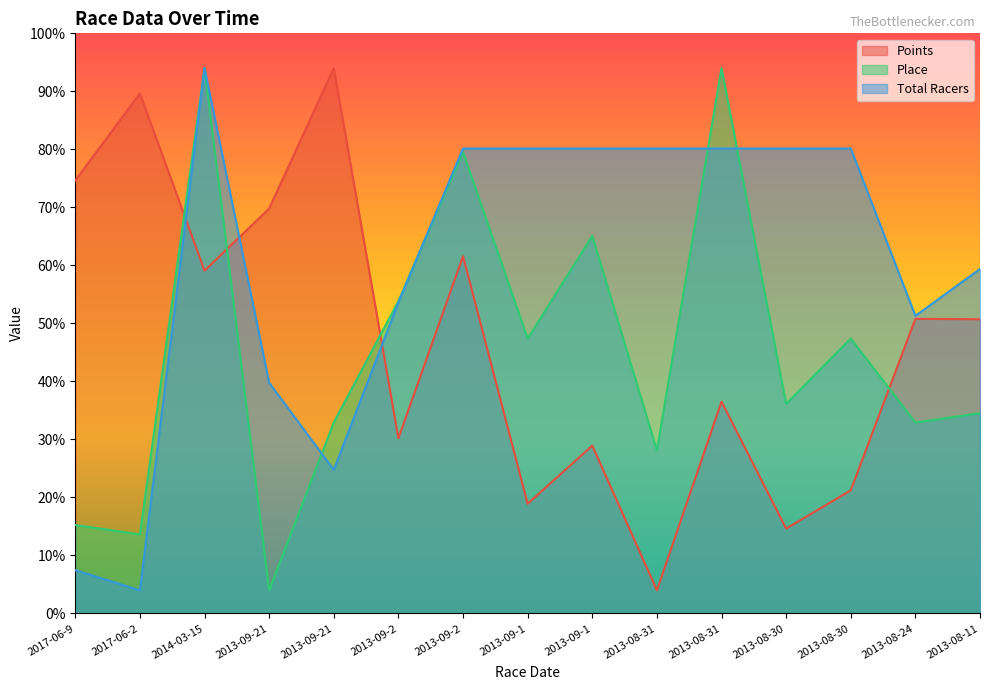

Is the value of Points at 2013-08-31 greater than the value of Total Racers at 2013-08-30?

No